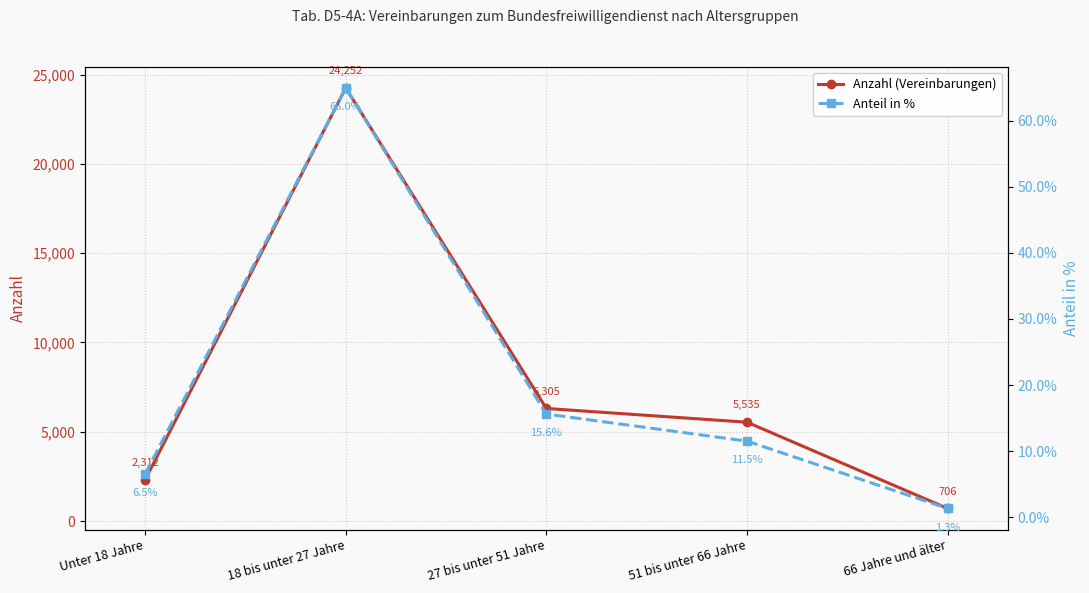

List the series in order of their overall mean, lowest first.

Anteil in %, Anzahl (Vereinbarungen)